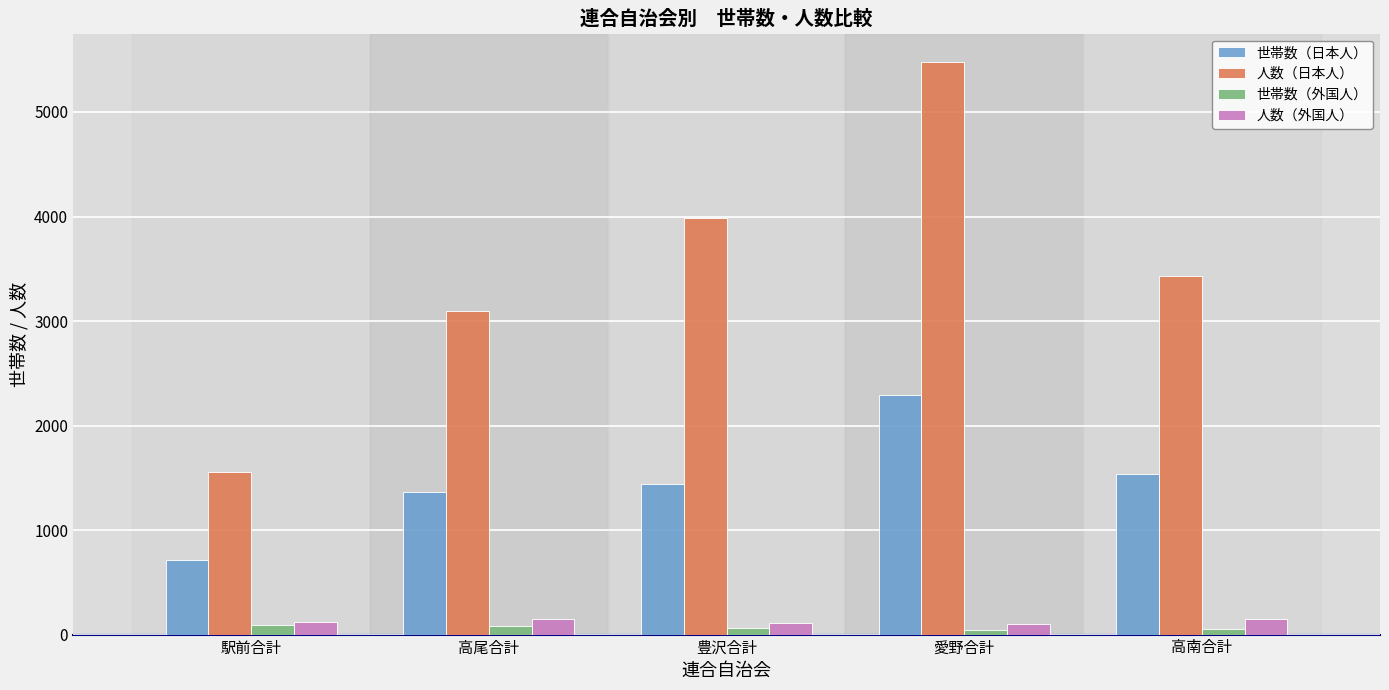

What is the spread (max minus min) of values at 豊沢合計?

3920